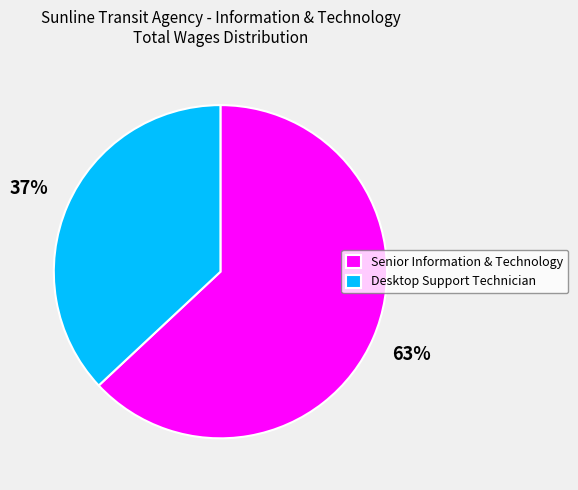

Do Desktop Support Technician and Senior Information & Technology together represent more than half of the pie?

Yes